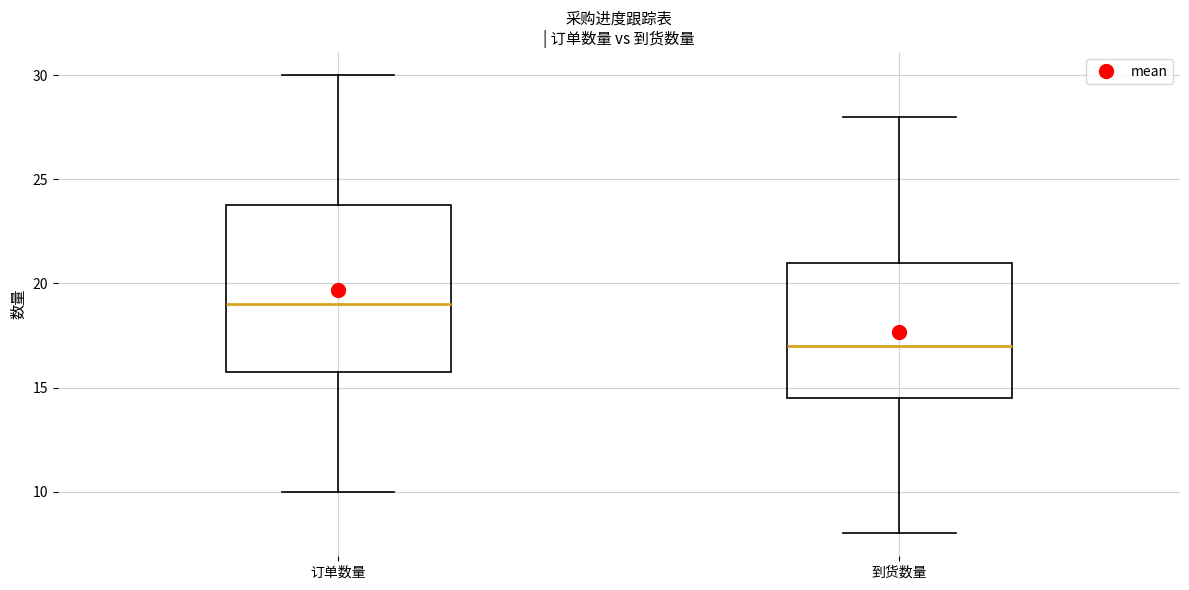

Which box's median line is the highest?

订单数量